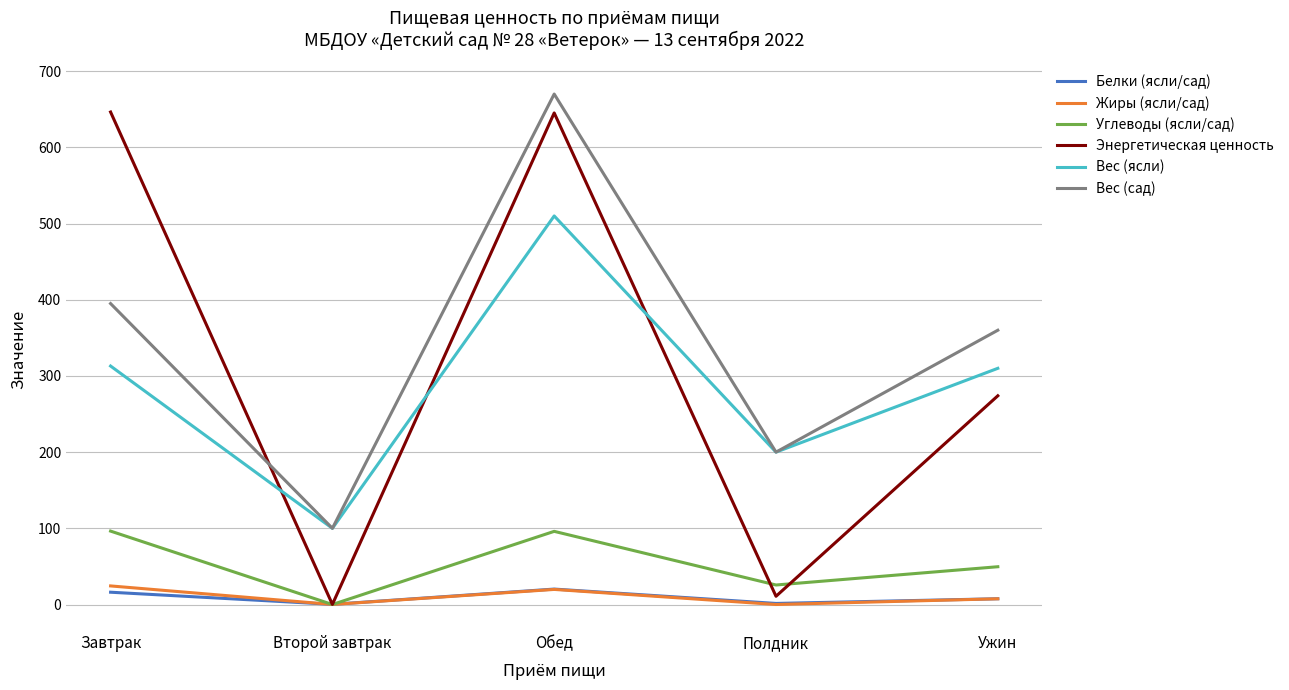

Which series has the largest range (max minus min)?

Энергетическая ценность